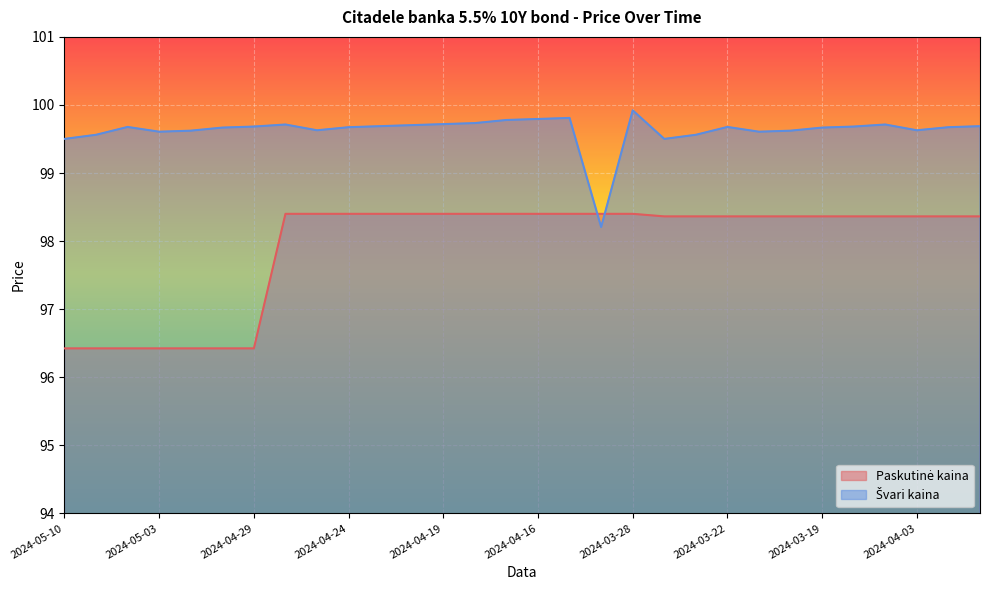

Reading left to right, extract all data points from this chart.

Paskutinė kaina: 96.4	96.4	96.4	96.4	96.4	96.4	96.4	98.4	98.4	98.4	98.4	98.4	98.4	98.4	98.4	98.4	98.4	98.4	98.4	98.4	98.4	98.4	98.4	98.4	98.4	98.4	98.4	98.4	98.4	98.4
Švari kaina: 99.5	99.6	99.7	99.6	99.6	99.7	99.7	99.7	99.6	99.7	99.7	99.7	99.7	99.7	99.8	99.8	99.8	98.2	99.9	99.5	99.6	99.7	99.6	99.6	99.7	99.7	99.7	99.6	99.7	99.7